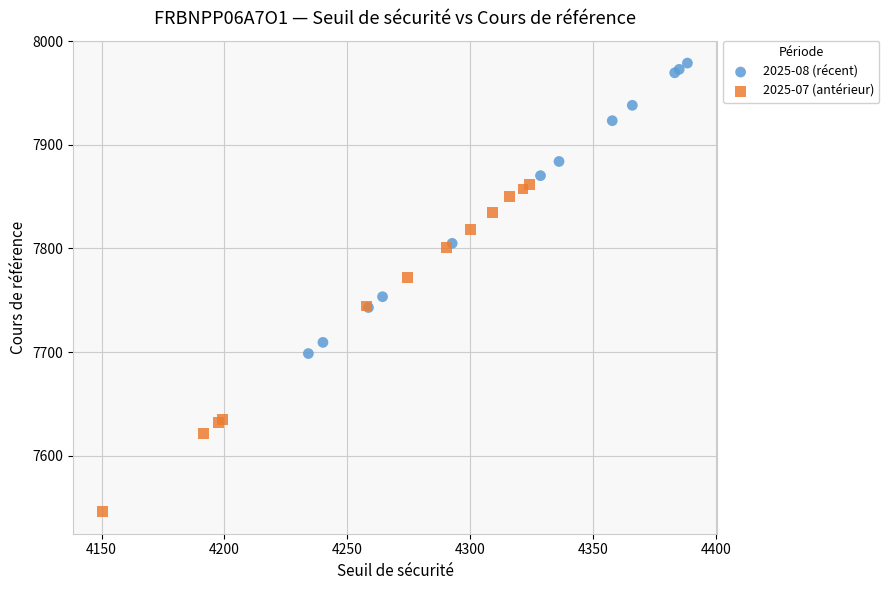

Which series reaches the maximum Y coordinate?

2025-08 (récent)